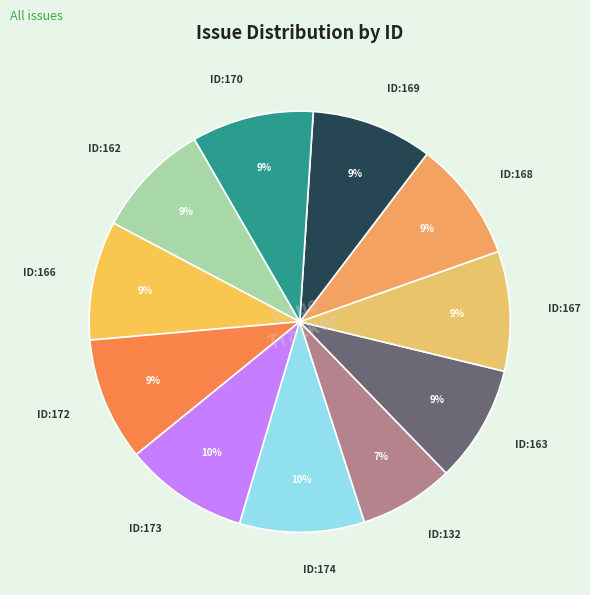

To the nearest percent, what is the combined percentage of ID:163 and ID:167?

18%